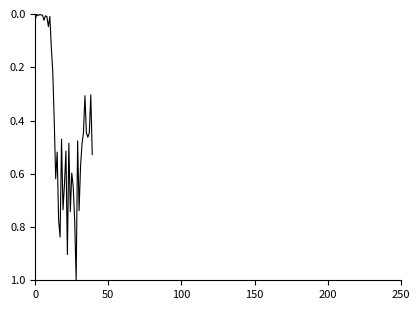

What is the difference between the maximum and minimum values?

1.0